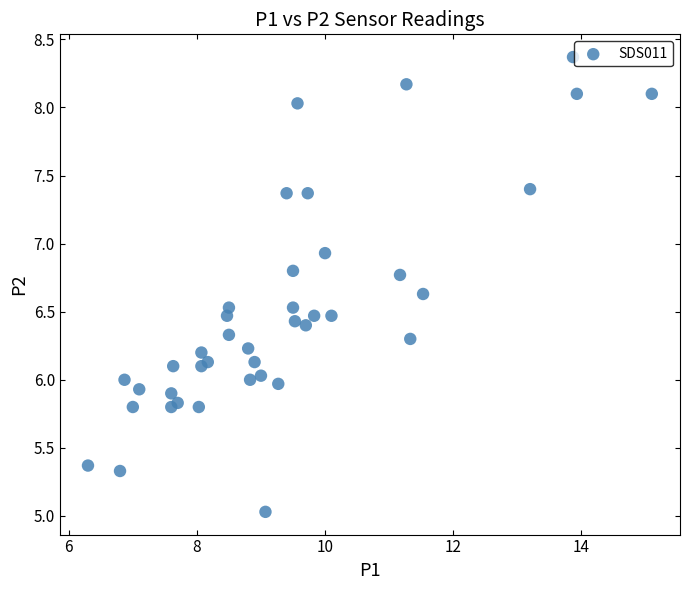

What is the range of Y values (max minus min)?

3.3